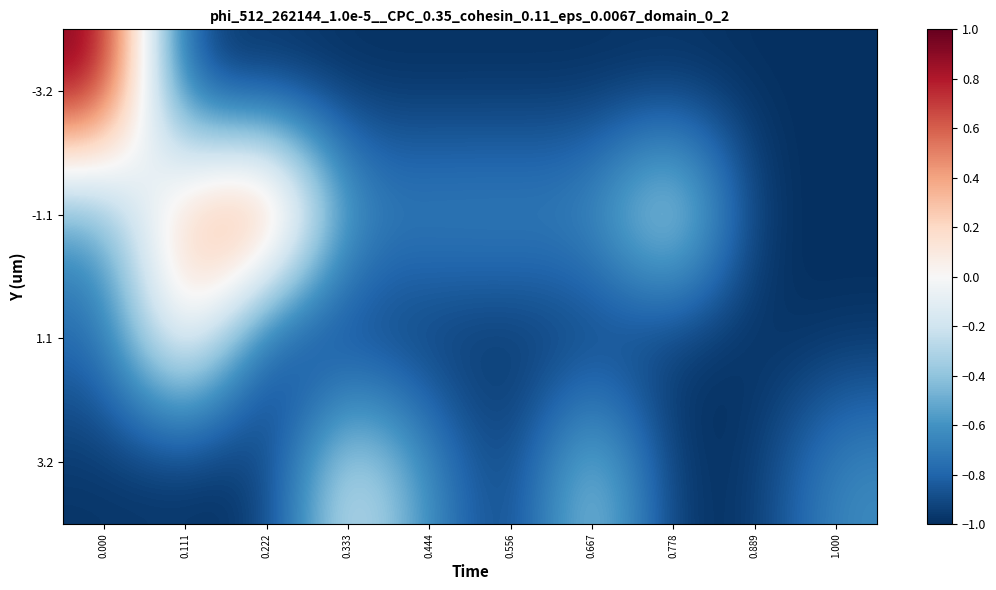

Count the number of categories in the chart.

10